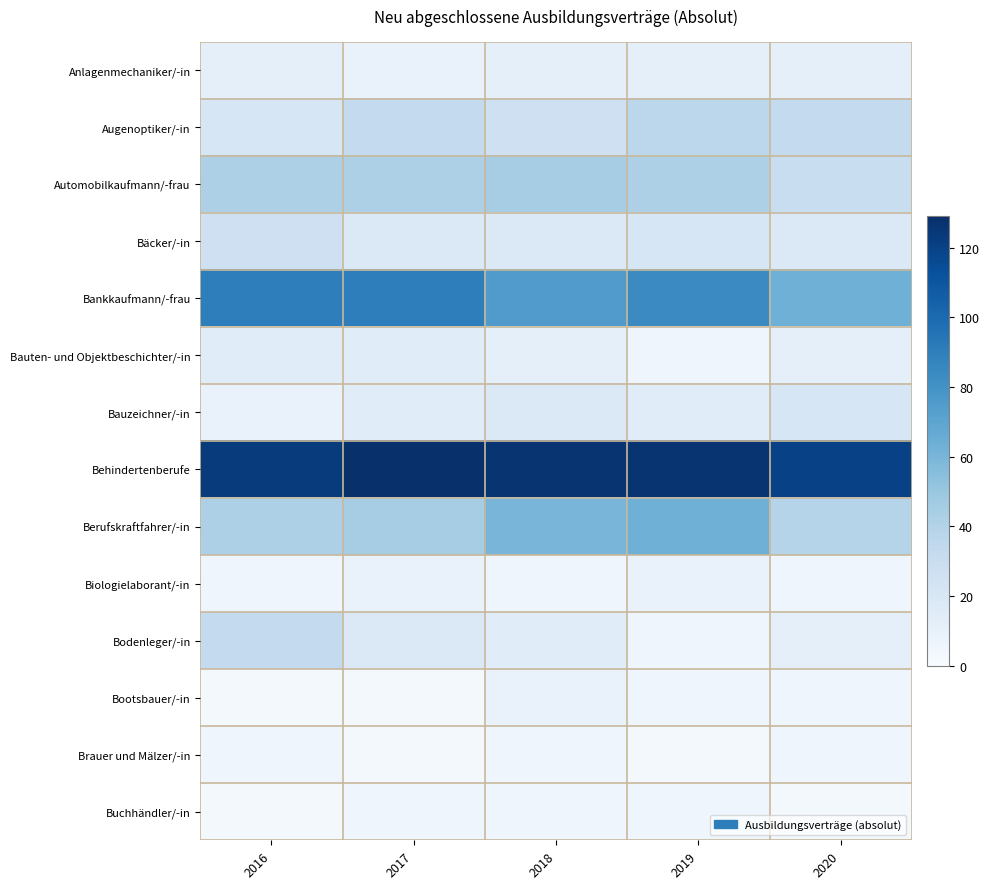

What is the greatest value displayed?

129